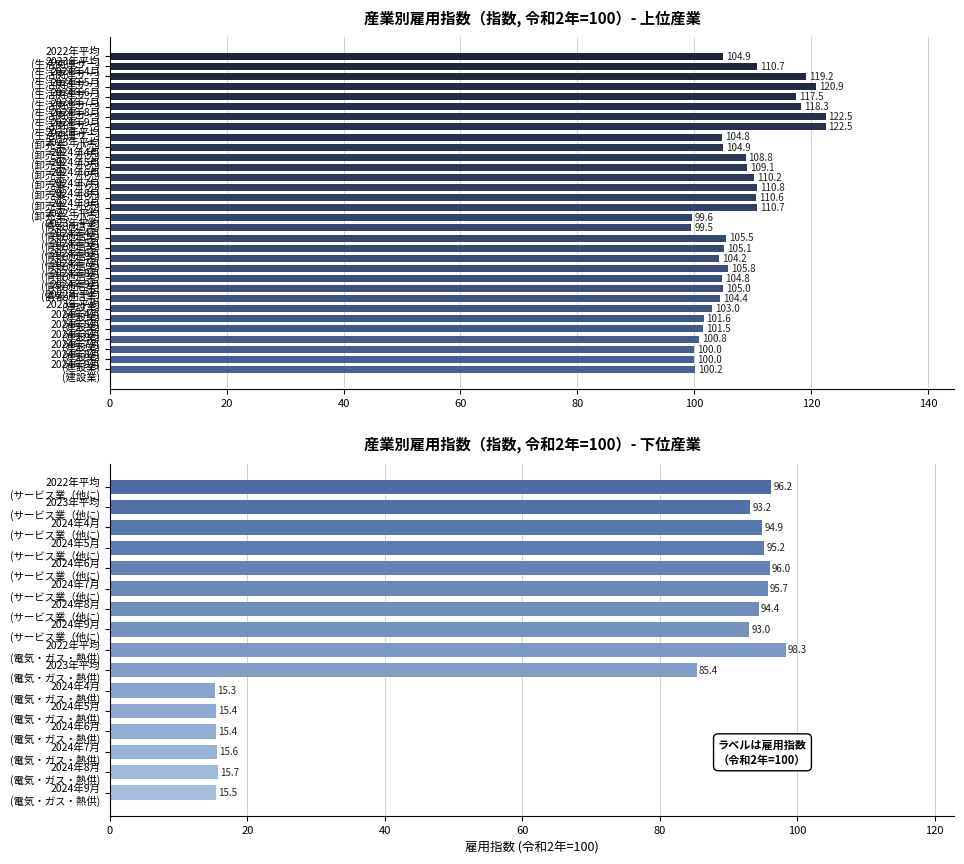

What is the change in value from 2023年平均 (サービス業（他に) to 2024年7月 (電気・ガス・熱供)?

-77.6